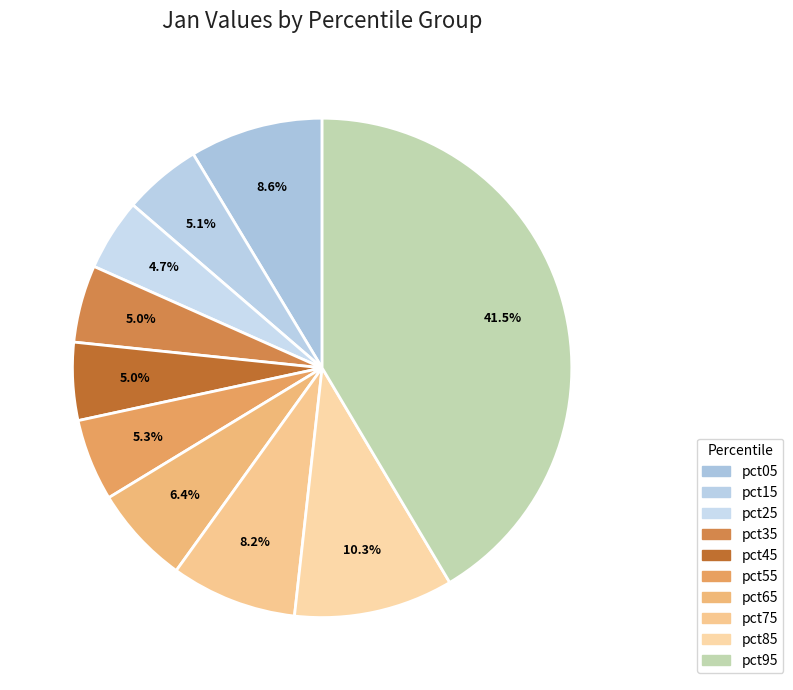

Rank the categories by value from lowest to highest.

pct25, pct35, pct45, pct15, pct55, pct65, pct75, pct05, pct85, pct95